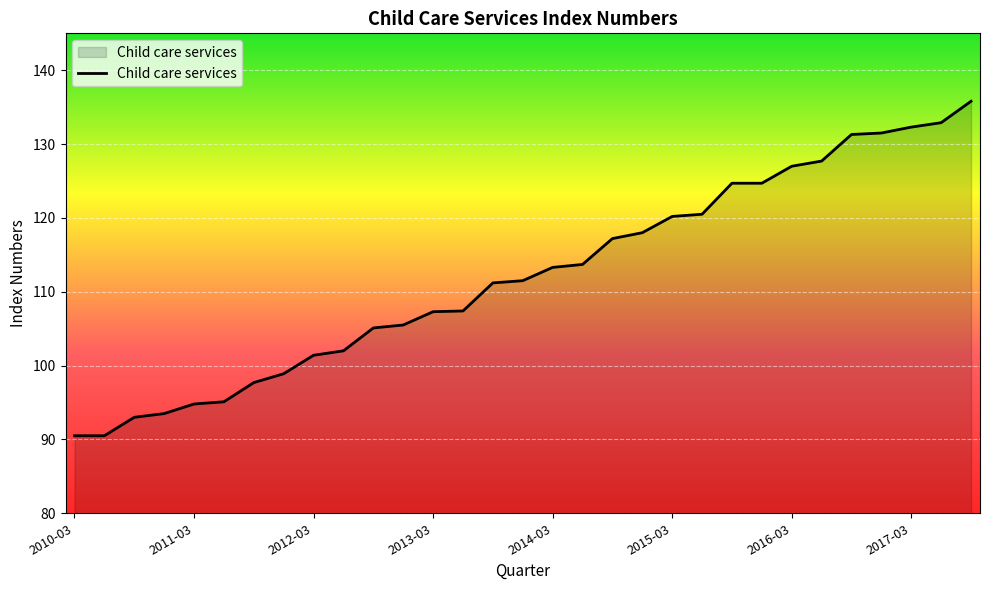

What is the minimum value shown in the chart?

90.5